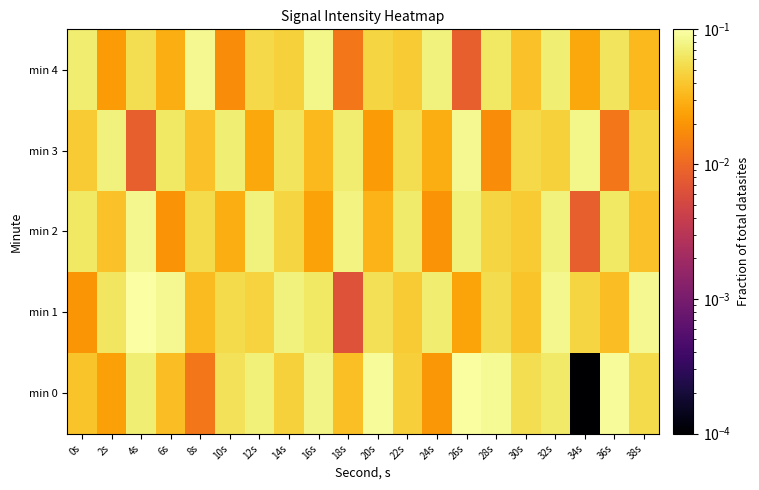

List the series in order of their peak value, highest first.

min 1, min 0, min 3, min 4, min 2